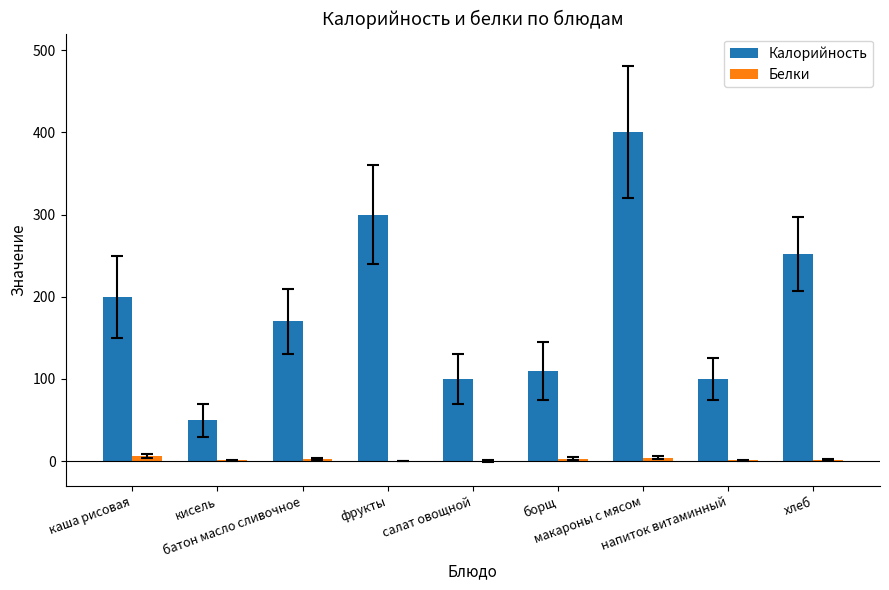

What is the maximum value shown in the chart?

400.0